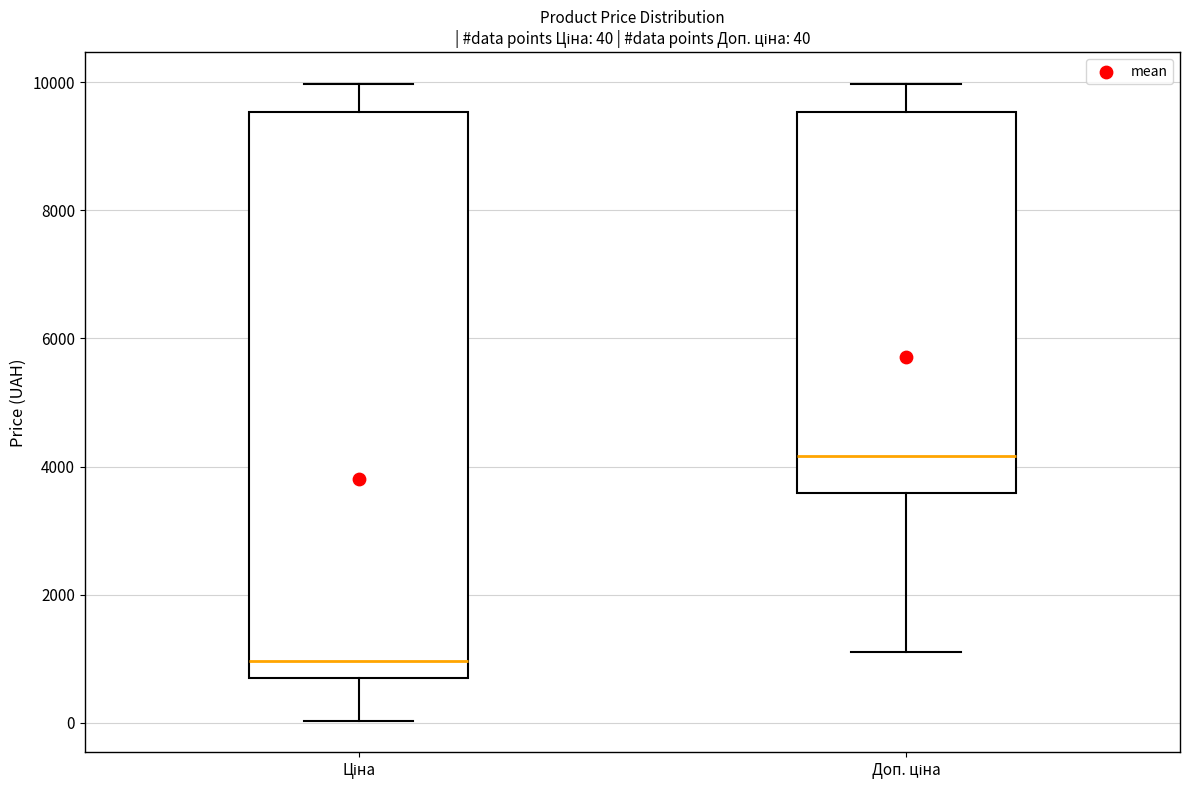

Which box's median line is the highest?

Доп. ціна